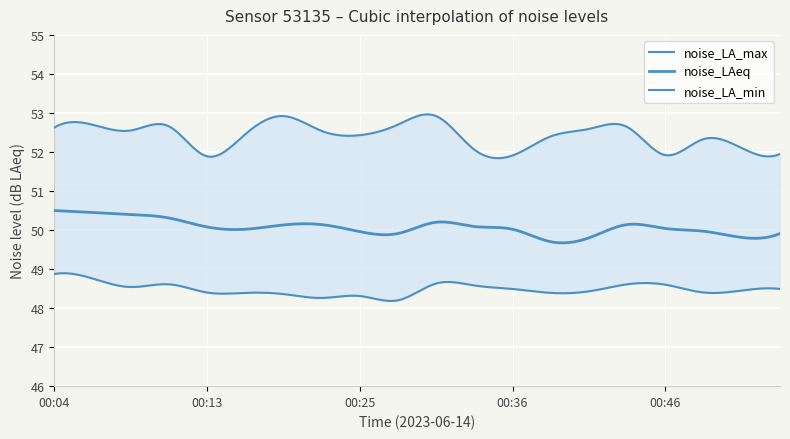

The value of noise_LAeq at 00:39 is 26.8. True or false?

False